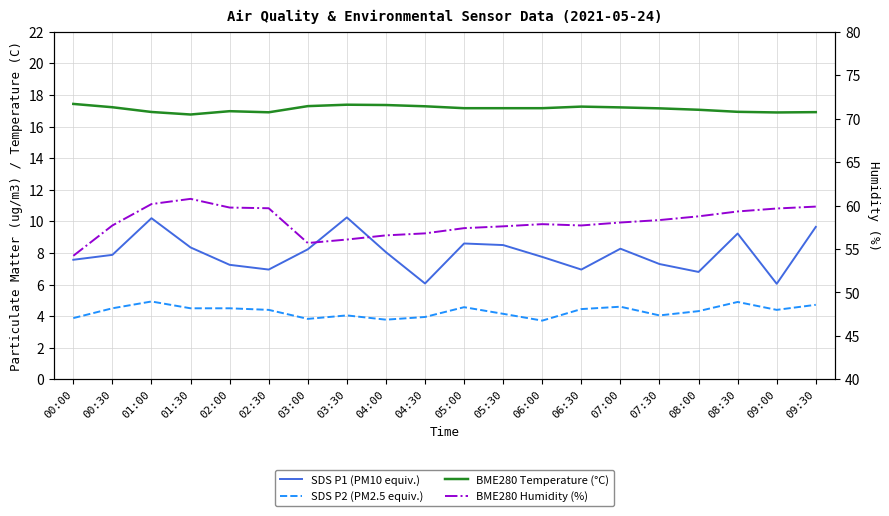

The value of SDS P1 (PM10 equiv.) at 00:00 is 13.5. True or false?

False